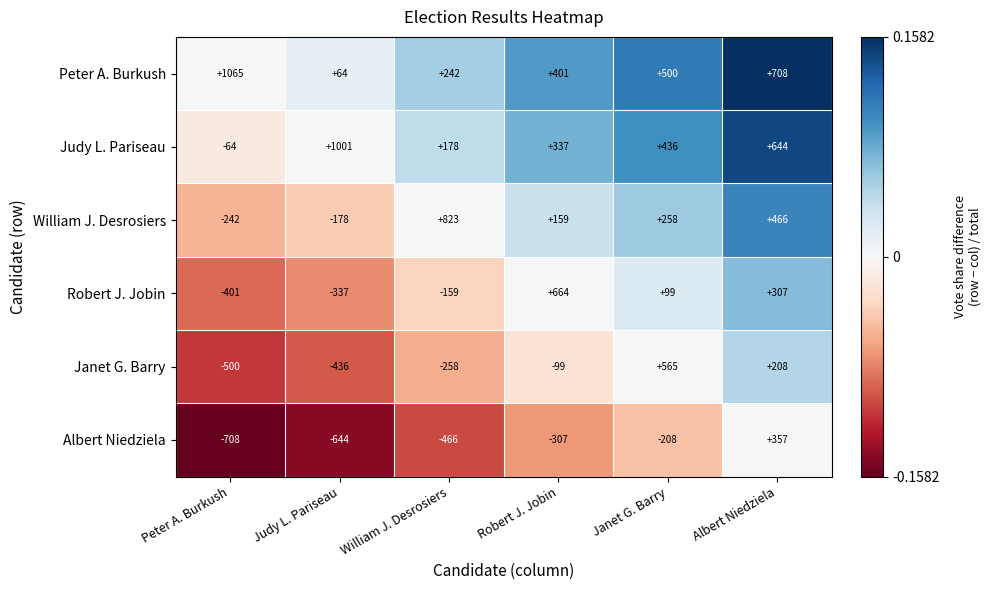

What is the total value across all series at Robert J. Jobin?

1155